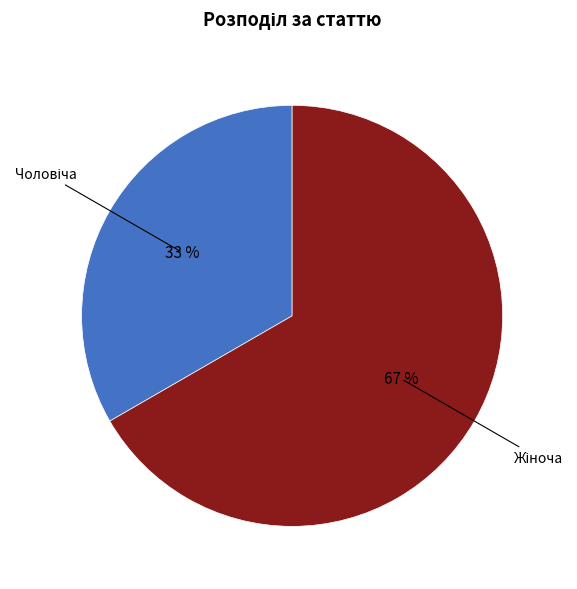

Does any single category account for the majority?

Yes